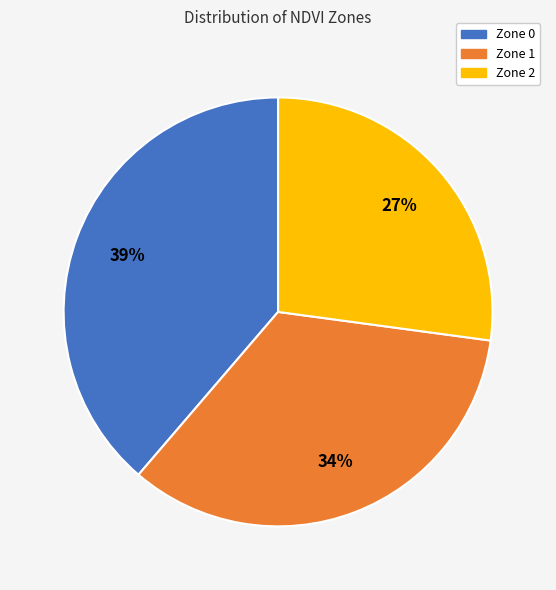

Is Zone 1 the majority of the pie?

No